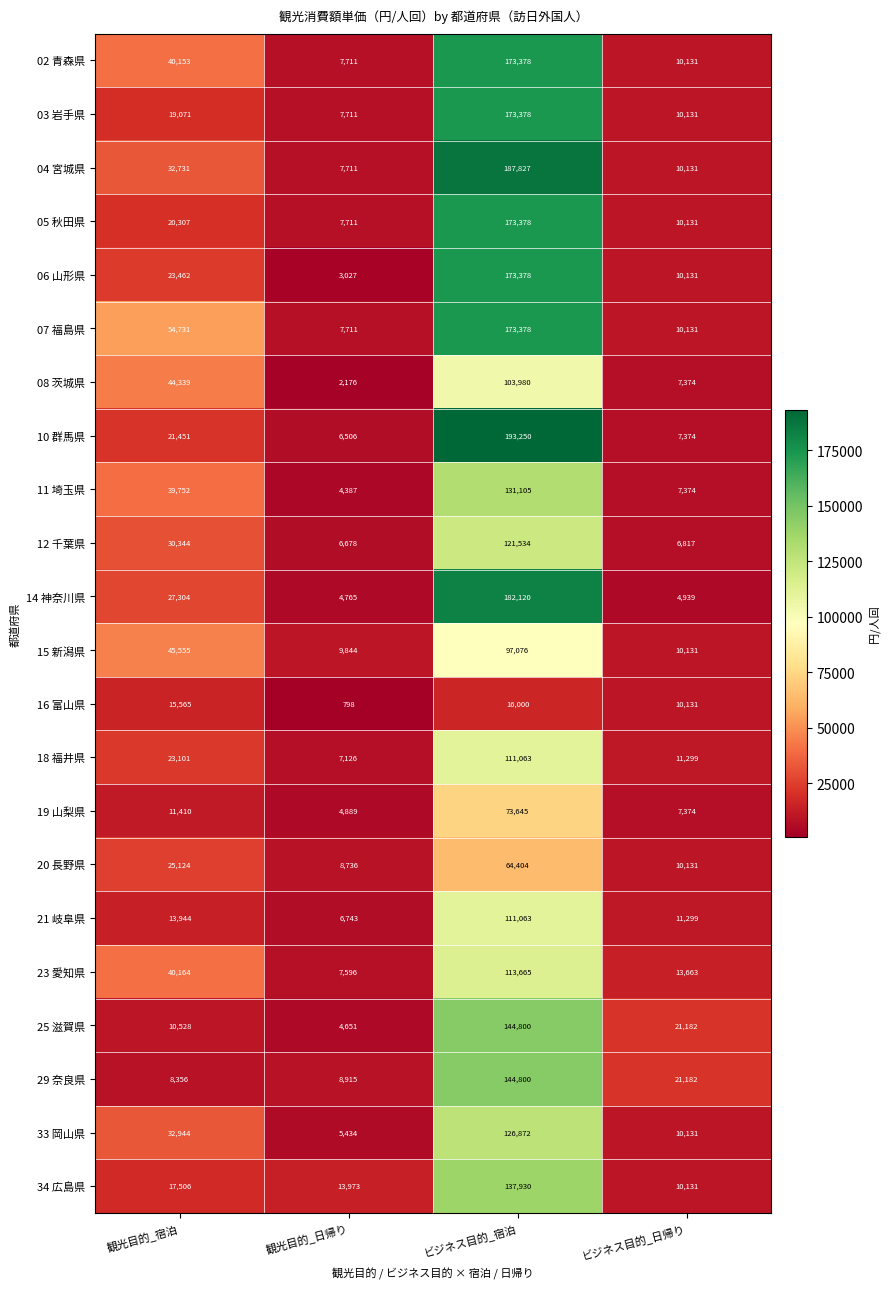

What is the maximum value shown in the chart?

193250